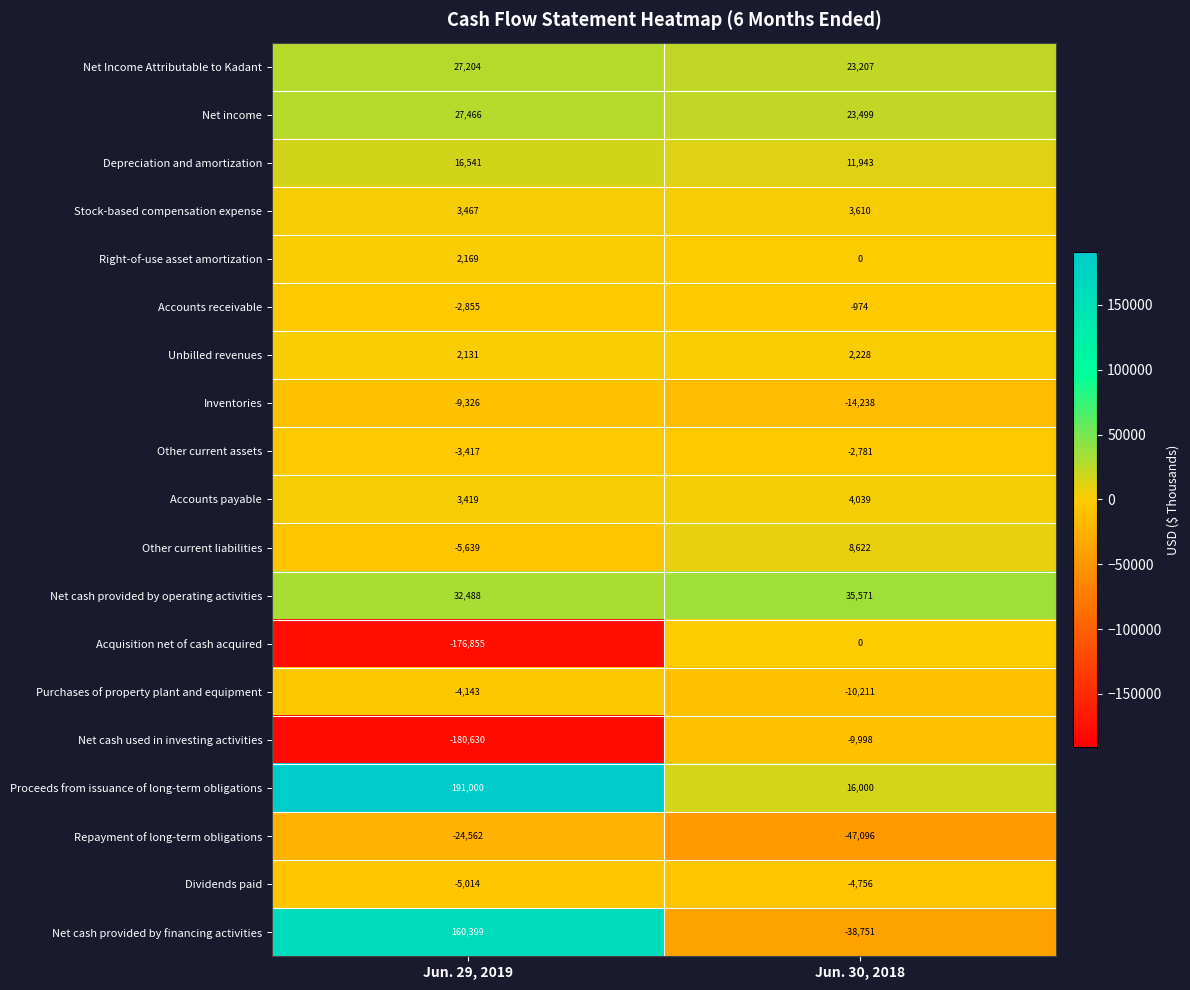

Where is Stock-based compensation expense nearest to the value 3538?

Jun. 29, 2019